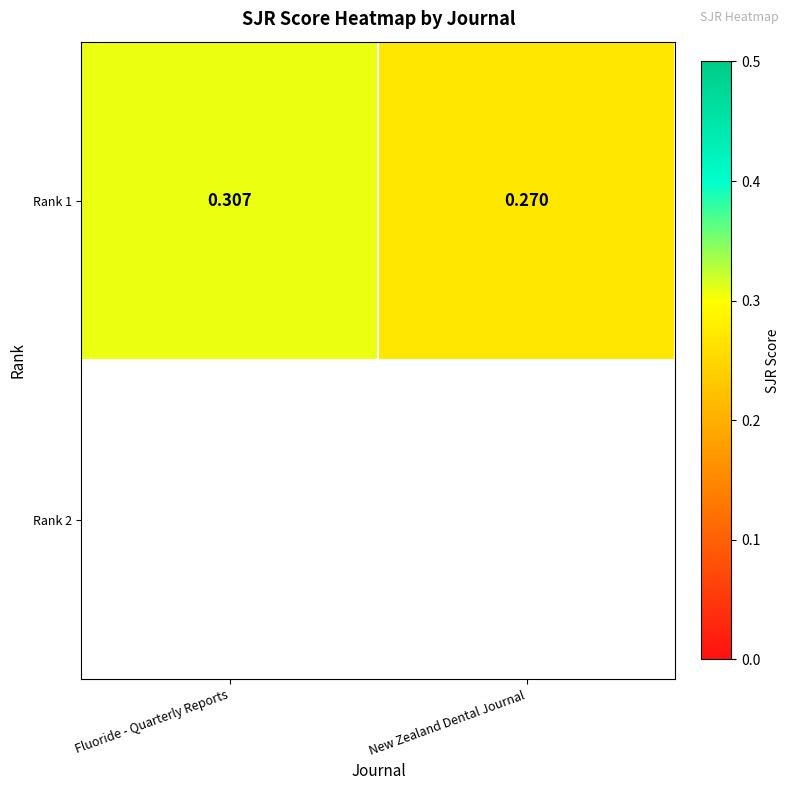

Is it true that the value at Fluoride - Quarterly Reports is 0.3?

True